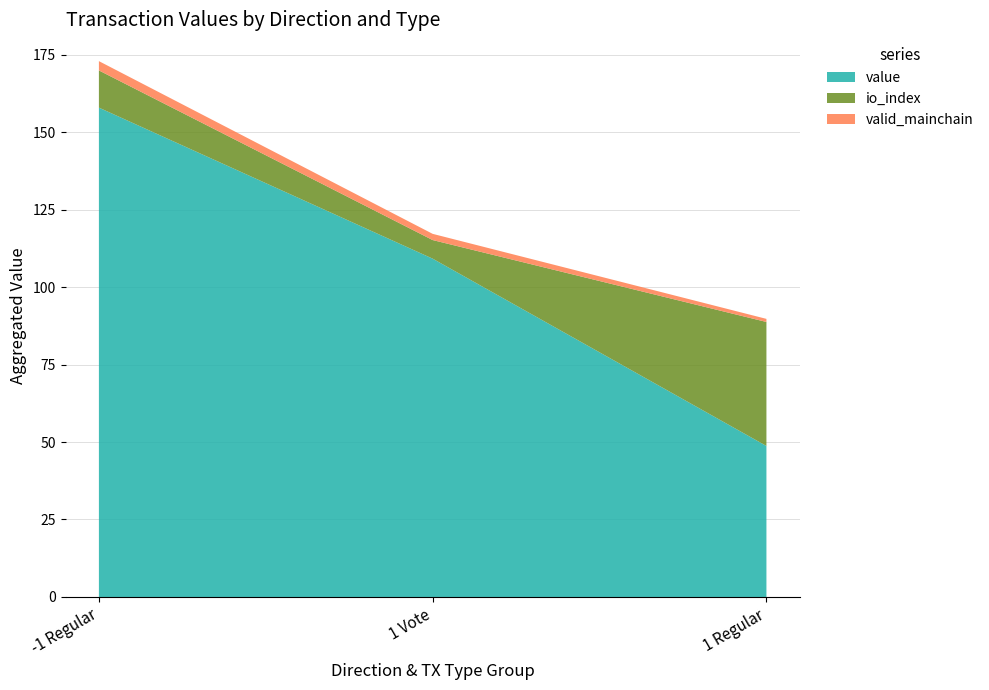

Rank the categories by value value from highest to lowest.

-1 Regular, 1 Vote, 1 Regular